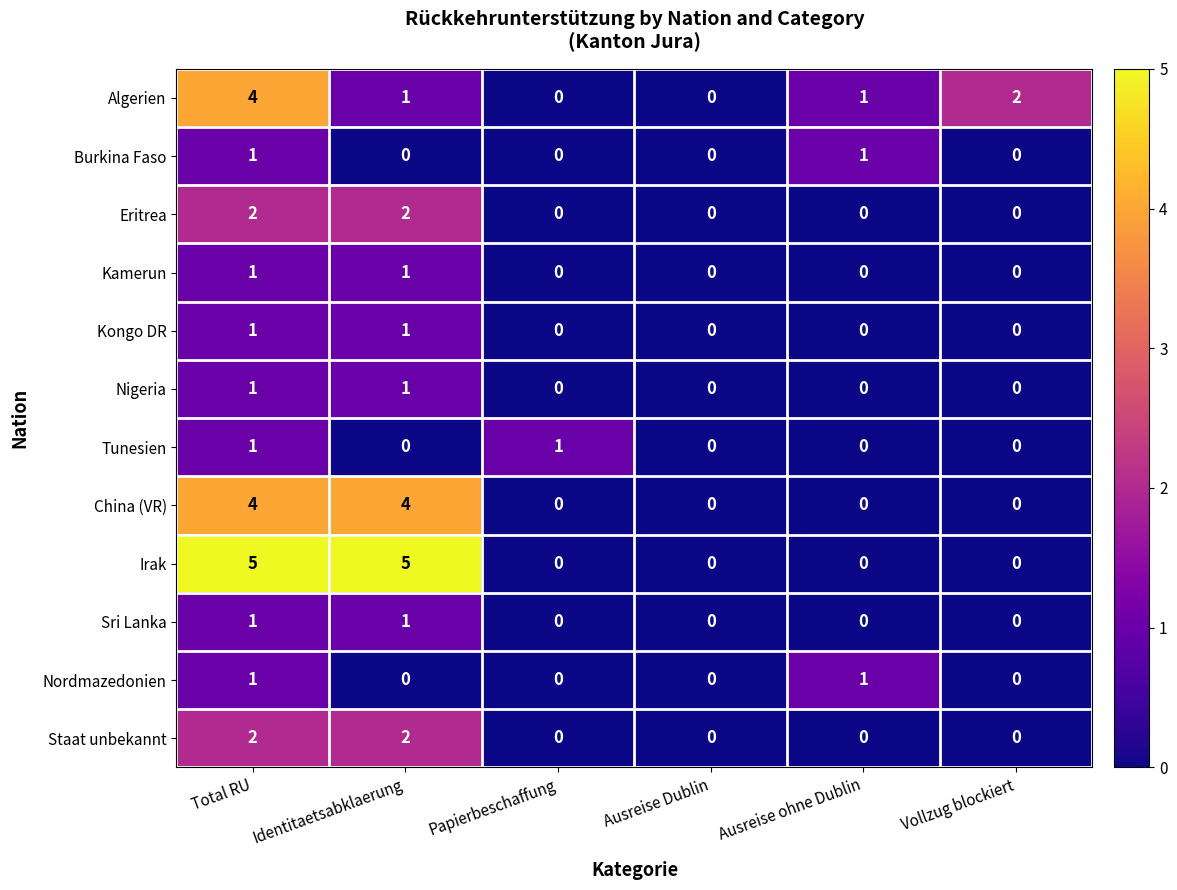

How many Nigeria values are between 0 and 1?

6